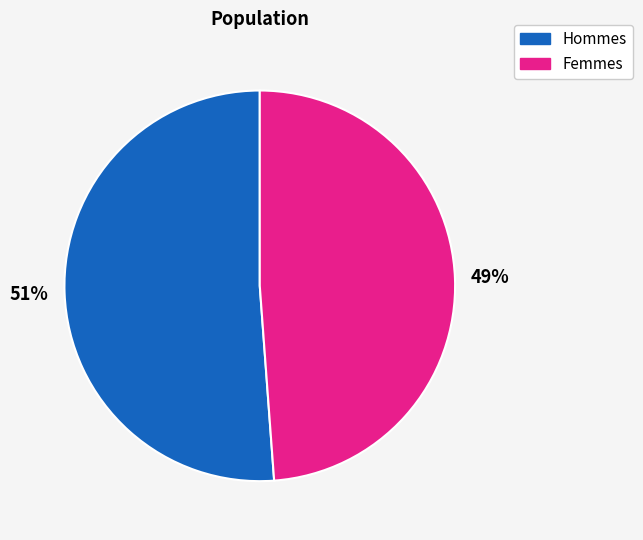

How many slices are in this pie chart?

2